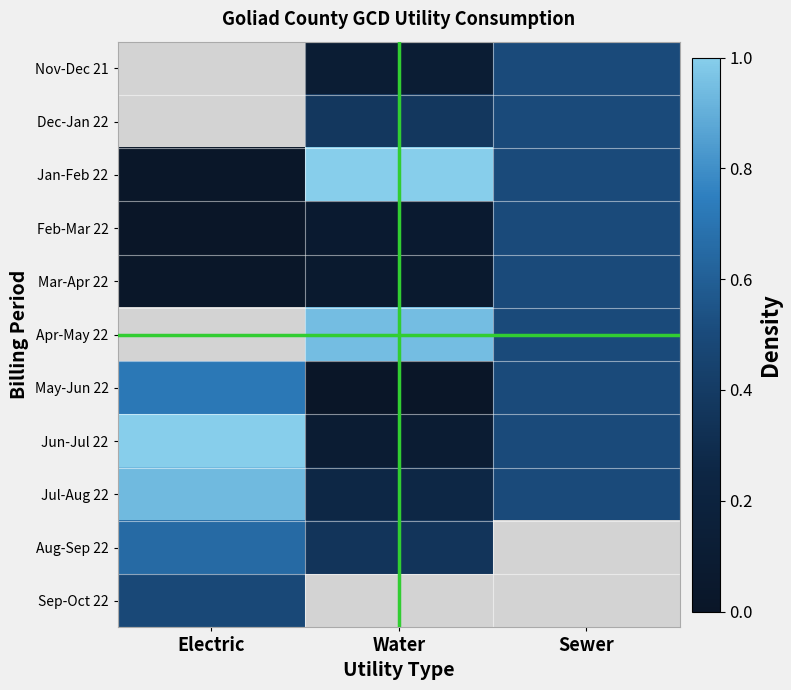

Where does the Nov-Dec 21 series first go above 0?

Water